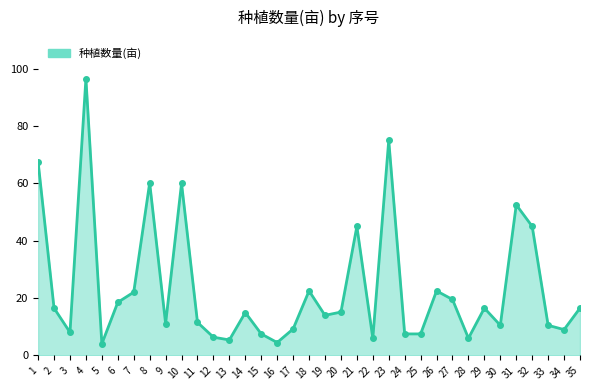

Where is the data nearest to the value 50?

31